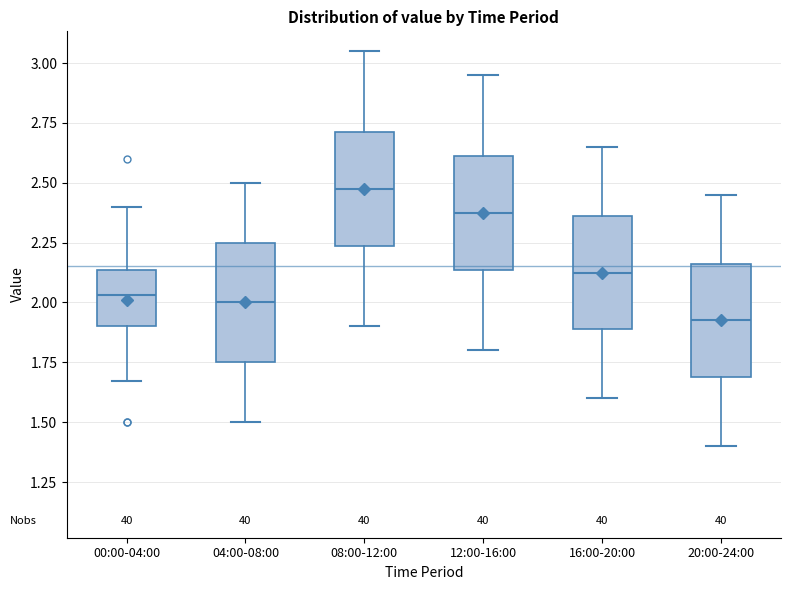

Reading left to right, transcribe this box plot: for each box, give where its median line is, the range the box spans, and where its two whiskers end, as read against the y-axis. The values are not printed on the chart, so give them approximately, as read against the axis.

00:00-04:00: median 2.05, box 1.90 to 2.15, whiskers 1.65 to 2.40
04:00-08:00: median 2.00, box 1.75 to 2.25, whiskers 1.50 to 2.50
08:00-12:00: median 2.50, box 2.25 to 2.70, whiskers 1.90 to 3.05
12:00-16:00: median 2.40, box 2.15 to 2.60, whiskers 1.80 to 2.95
16:00-20:00: median 2.15, box 1.90 to 2.35, whiskers 1.60 to 2.65
20:00-24:00: median 1.95, box 1.70 to 2.15, whiskers 1.40 to 2.45